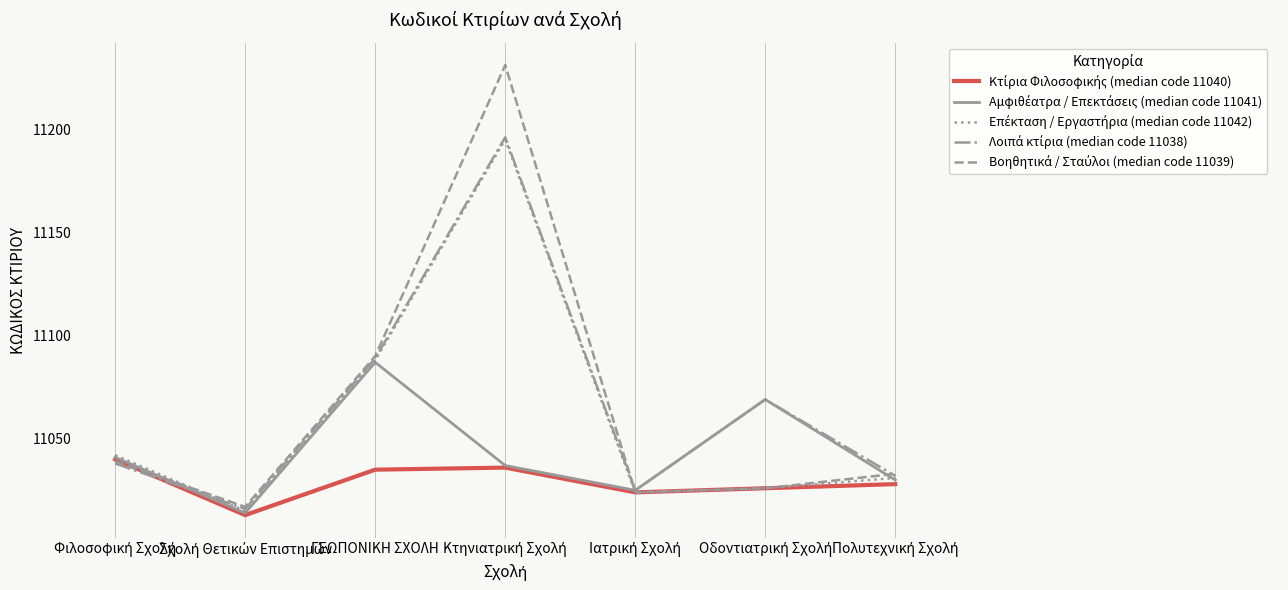

What is the minimum value shown in the chart?

11013